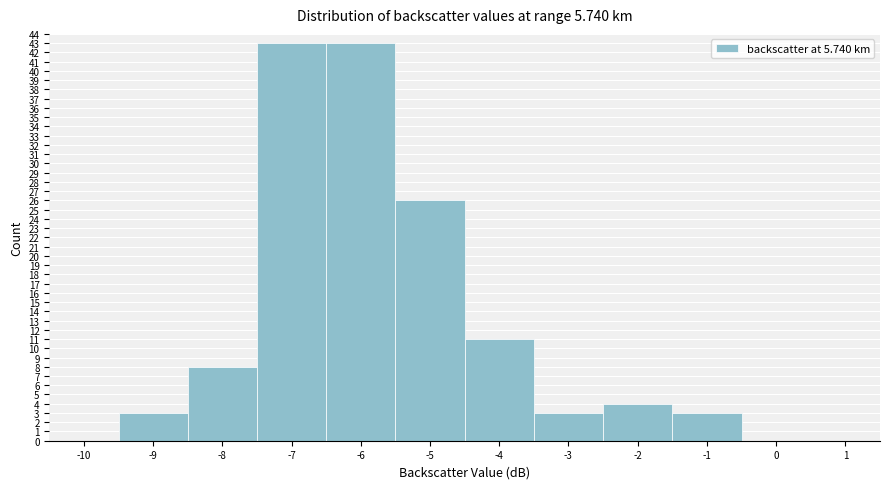

Reading left to right, transcribe all the data shown in this chart.

-10=0	-9=3	-8=8	-7=43	-6=43	-5=26	-4=11	-3=3	-2=4	-1=3	0=0	1=0